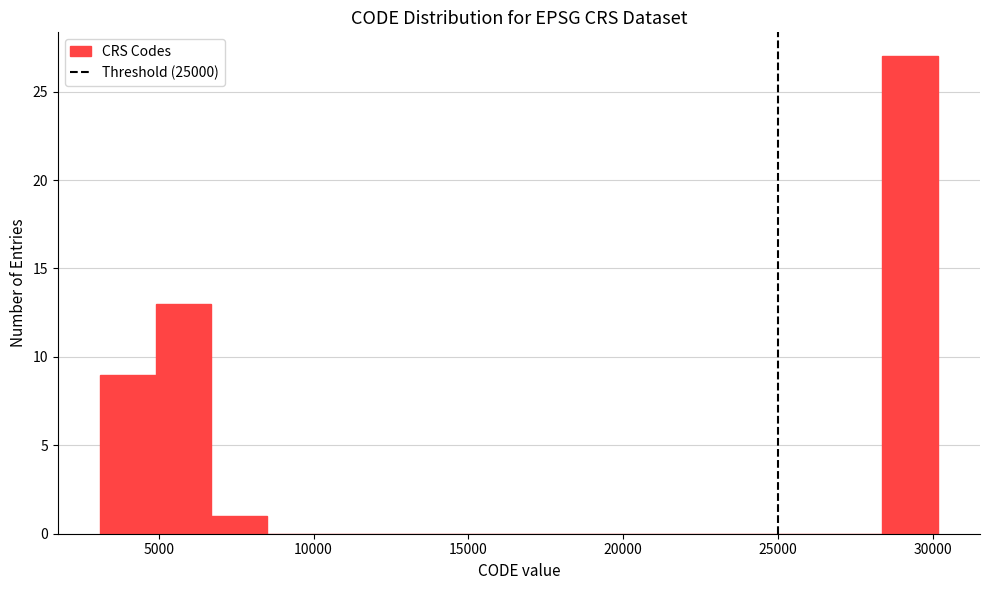

Around what value on the x-axis is the tallest bar? Give the approximate position of its centre, as read against the axis.

29500